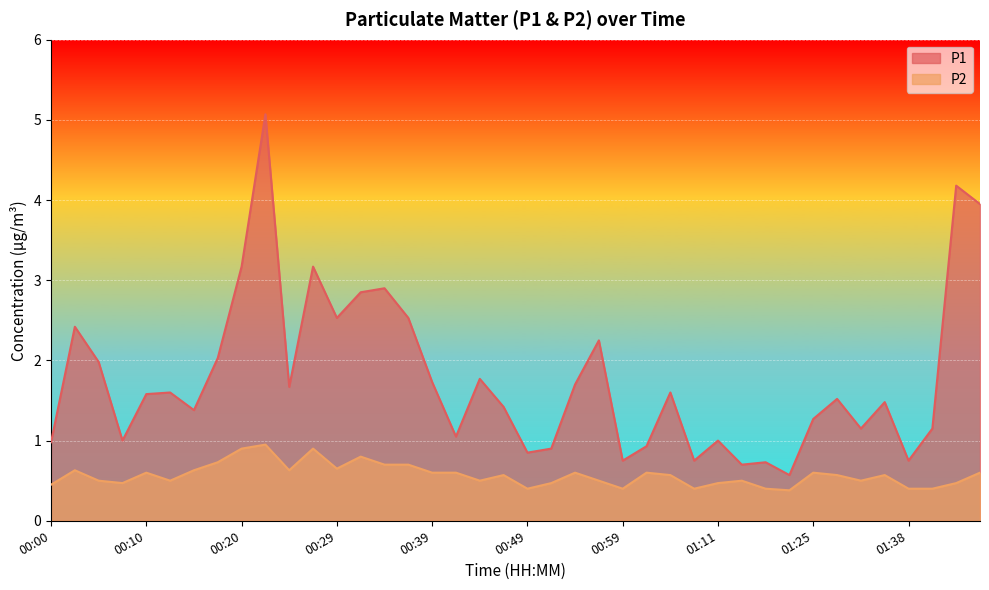

How many values in the P1 series are below 1?

10